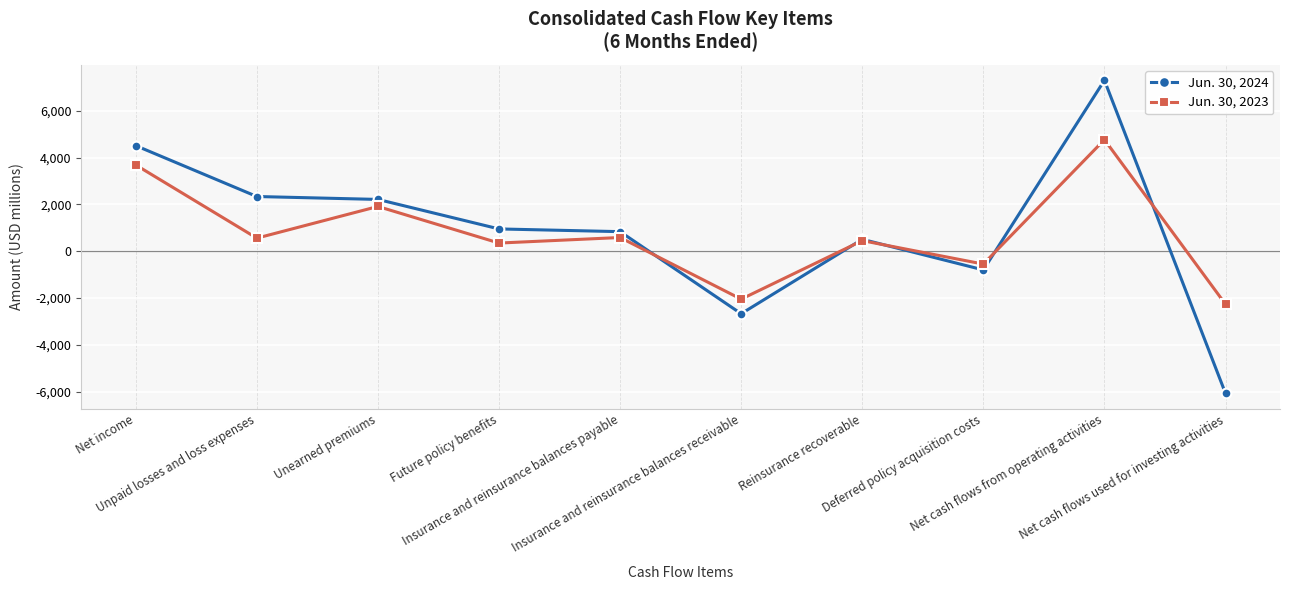

What is the total value across all series at Reinsurance recoverable?

966